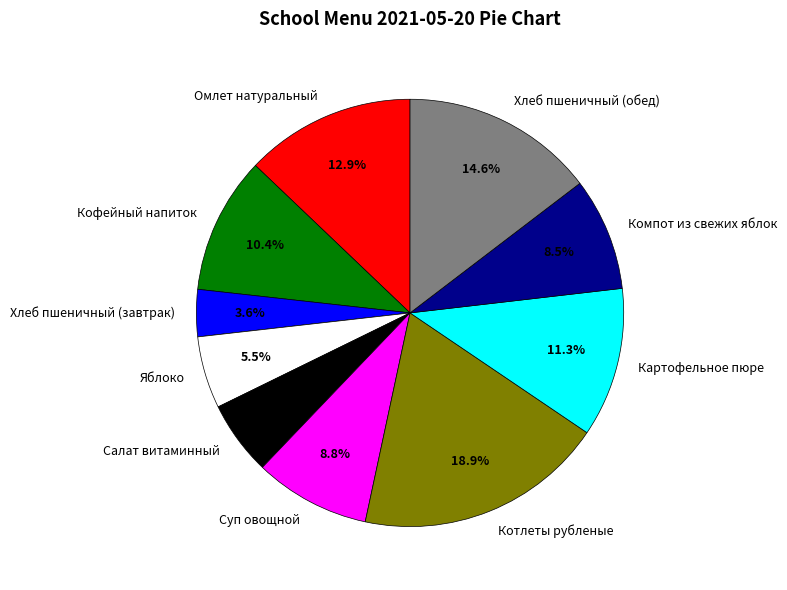

Does Кофейный напиток represent more than half of the total?

No